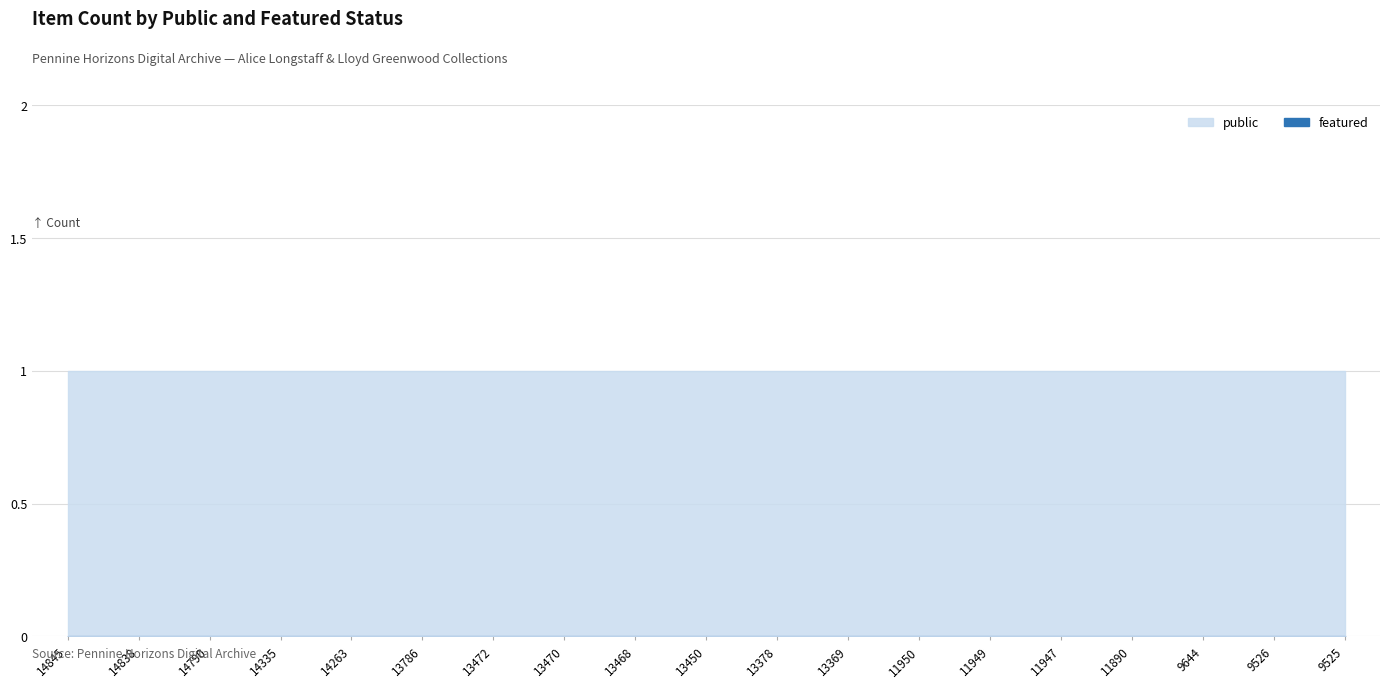

True or false: public and featured cross at least once.

False